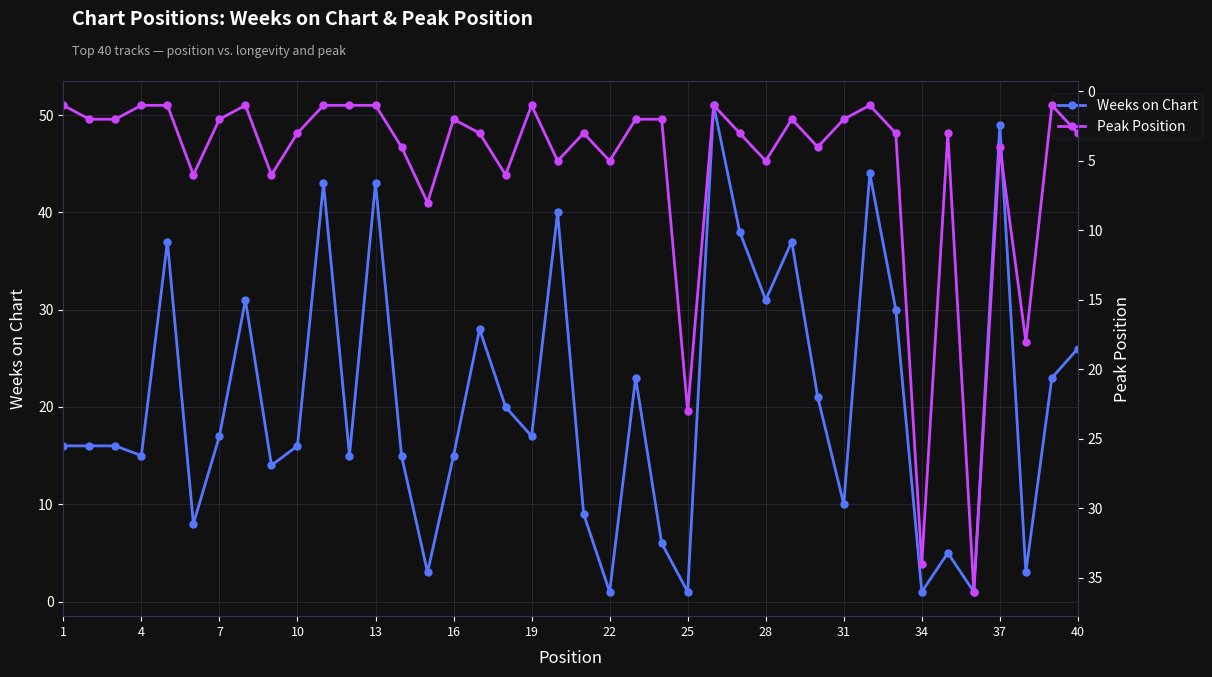

Reading right to left, transcribe all the data shown in this chart.

Weeks on Chart: 26	23	3	49	1	5	1	30	44	10	21	37	31	38	51	1	6	23	1	9	40	17	20	28	15	3	15	43	15	43	16	14	31	17	8	37	15	16	16	16
Peak Position: 3	1	18	4	36	3	34	3	1	2	4	2	5	3	1	23	2	2	5	3	5	1	6	3	2	8	4	1	1	1	3	6	1	2	6	1	1	2	2	1